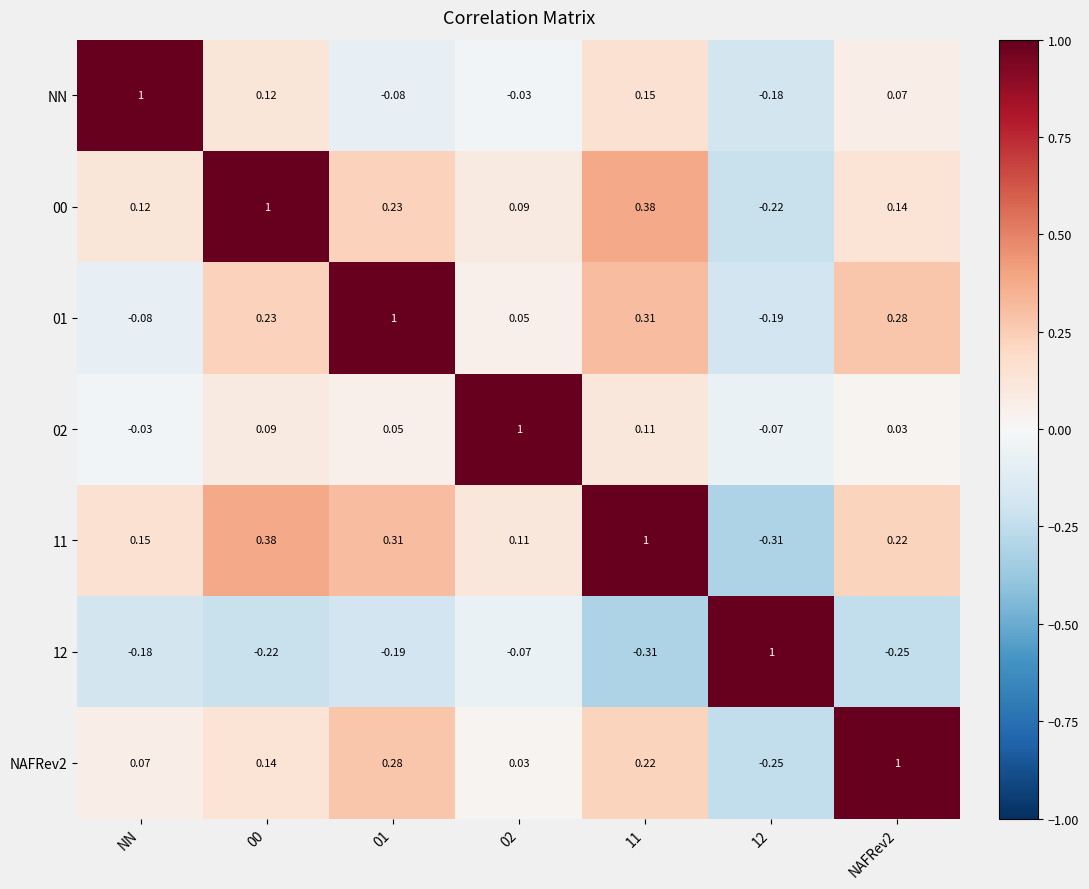

What is the total value across all series at NN?

1.1